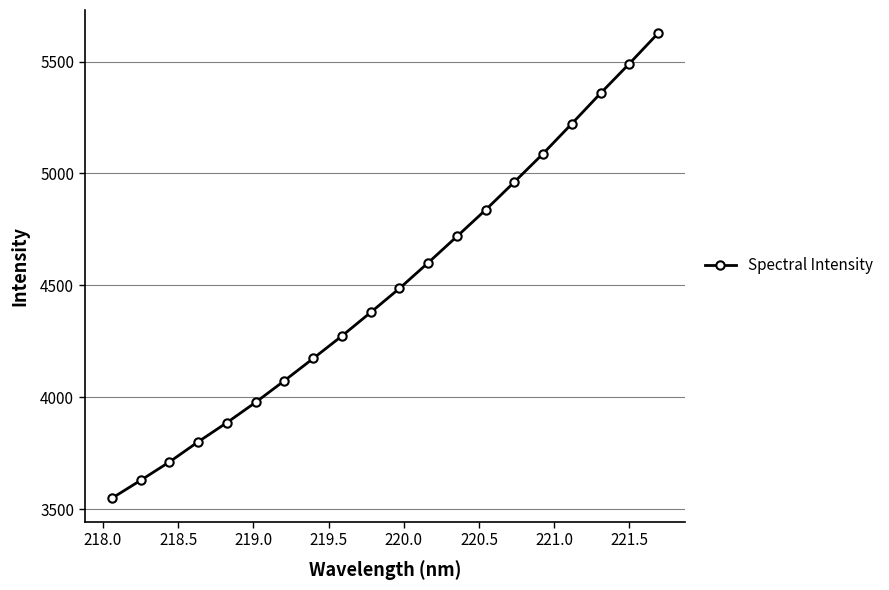

True or false: there are more than 2 points higher than both neighbors.

False